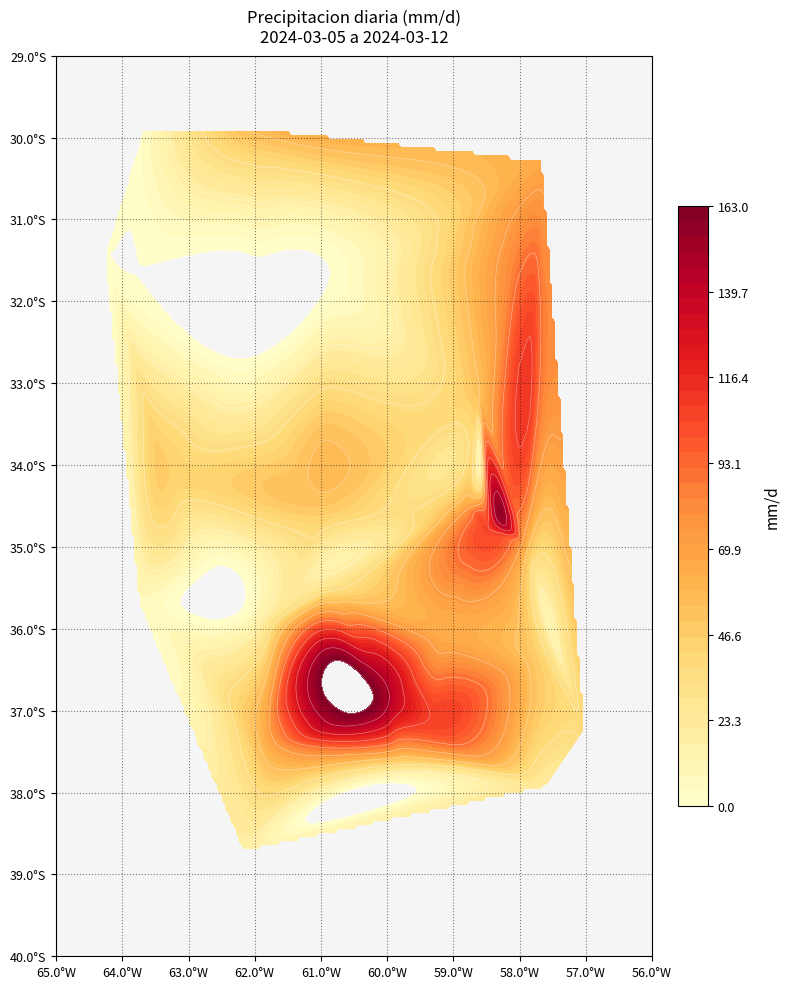

How many distinct data groups are displayed?

34